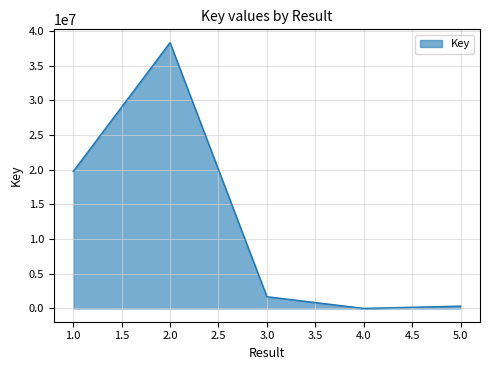

Is it true that the value at 2.0 is 38346627?

True